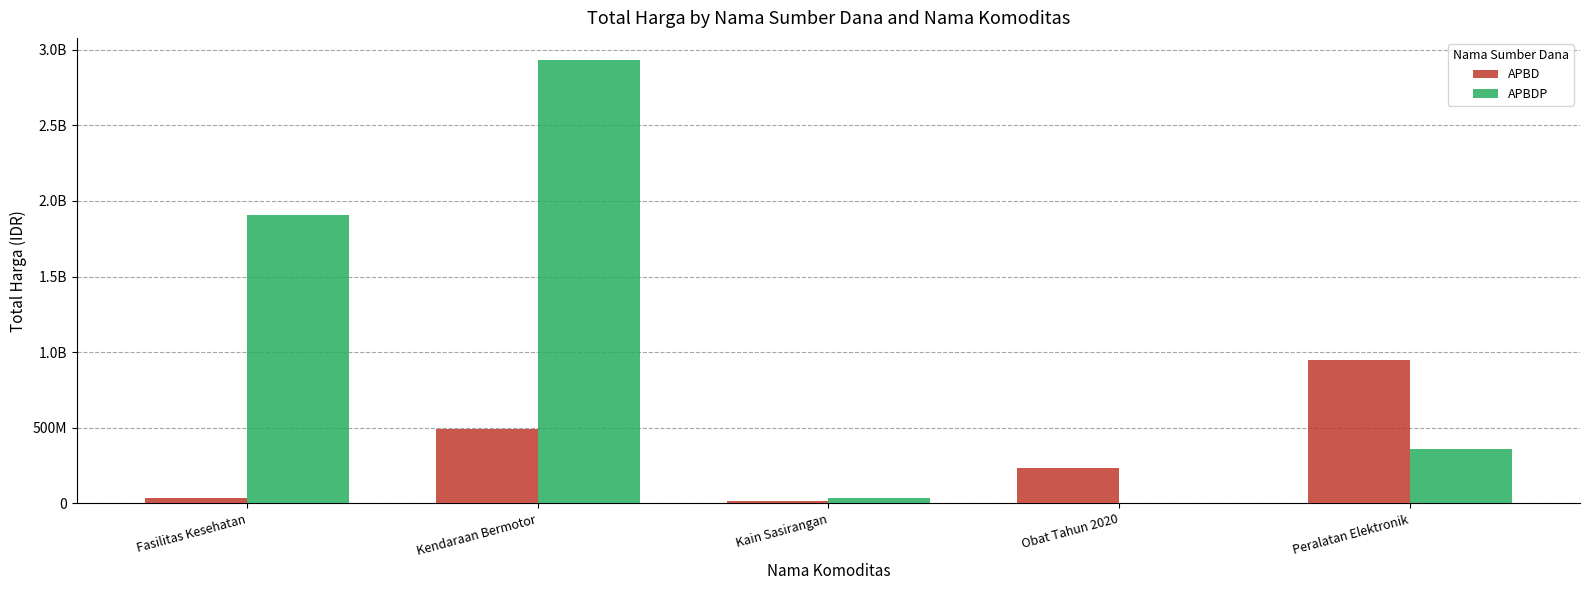

What is the maximum value shown in the chart?

2931562000